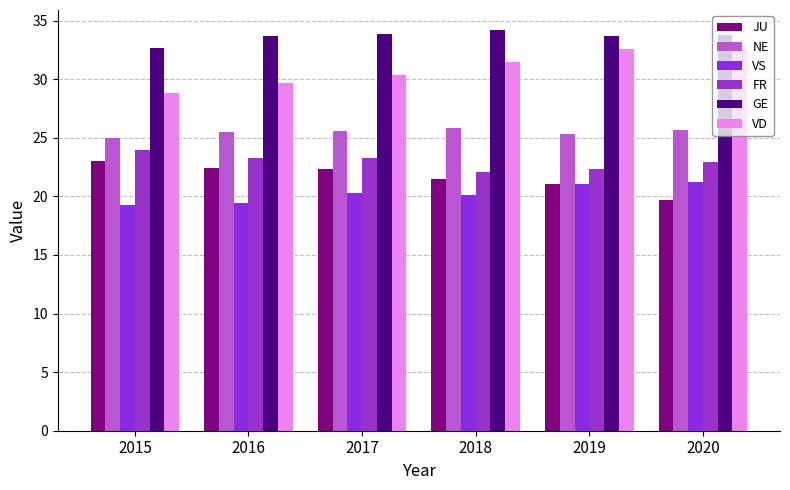

What is the difference between the second highest and second lowest values in the VD series?

2.9